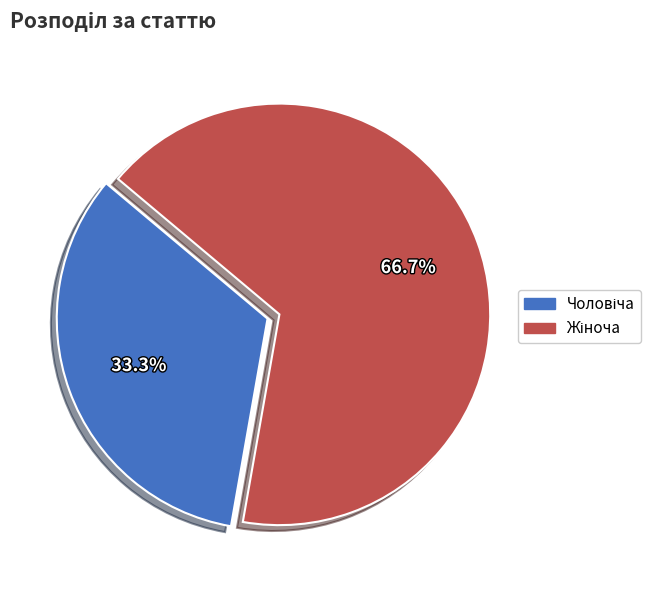

How many slices are in this pie chart?

2